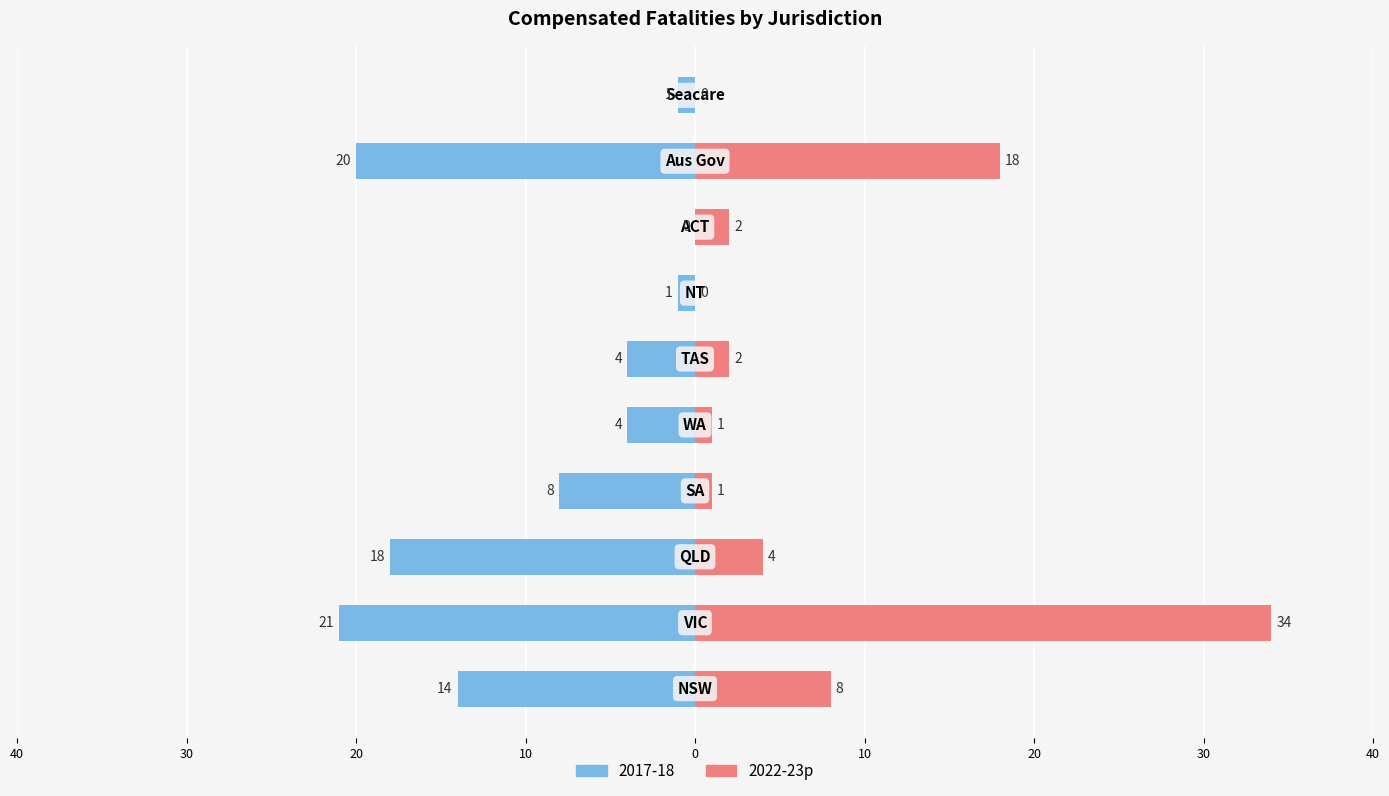

What is the difference between the maximum and minimum values?

34